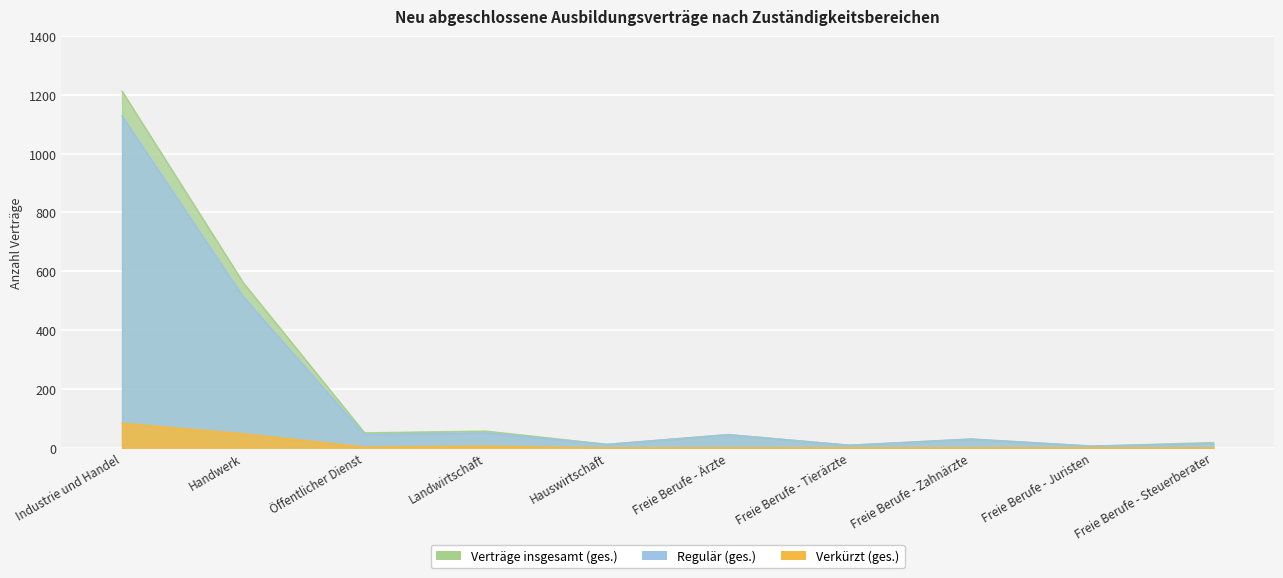

At which category does Verkürzt (ges.) reach its first local peak?

Landwirtschaft